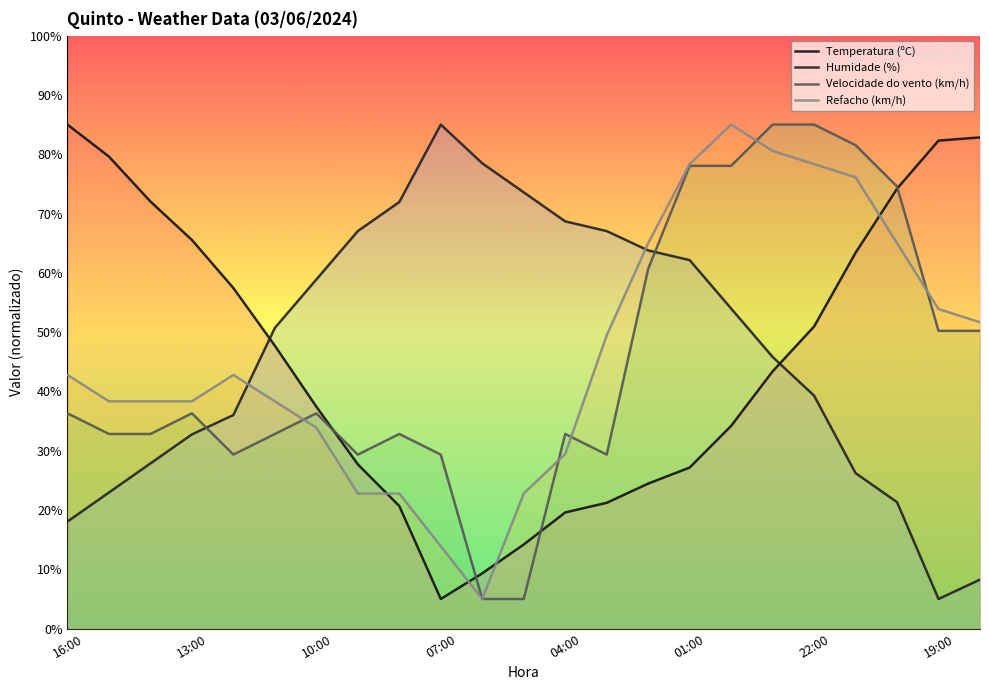

How many times do Temperatura (ºC) and Humidade (%) cross each other?

2